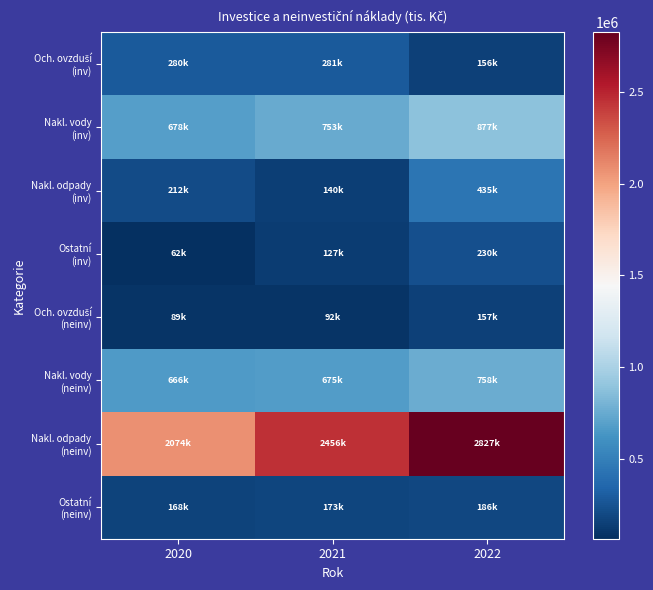

Between 2021 and 2022, which series saw the biggest shift?

Nakl. odpady (neinv)